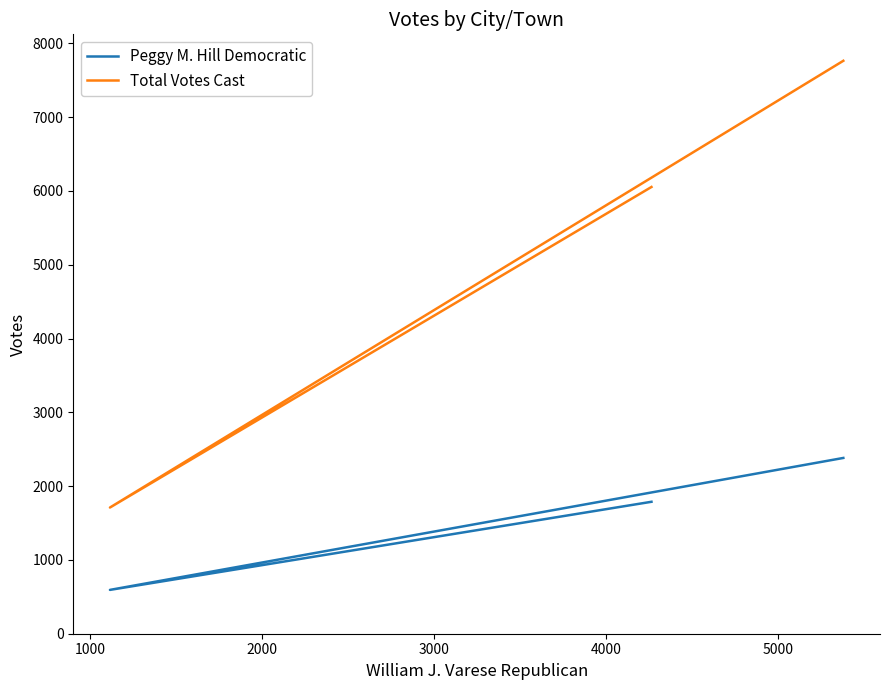

List the series in order of their overall mean, highest first.

Total Votes Cast, Peggy M. Hill Democratic